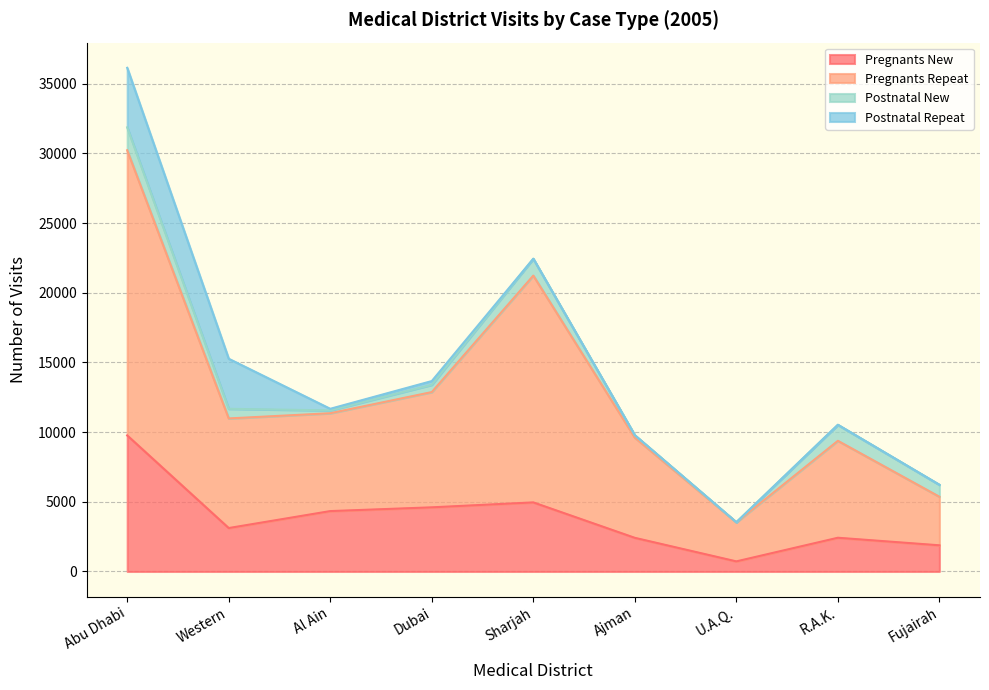

Between Fujairah and Ajman, which is larger?

Ajman